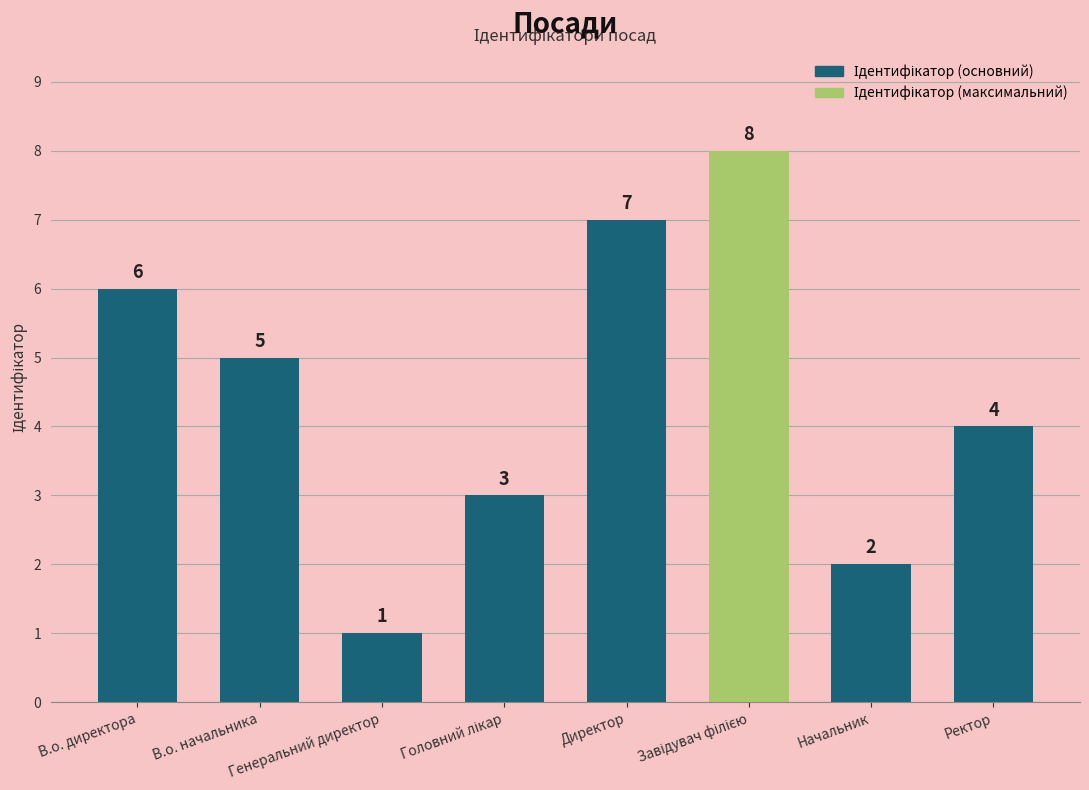

How many bars are there in total?

8